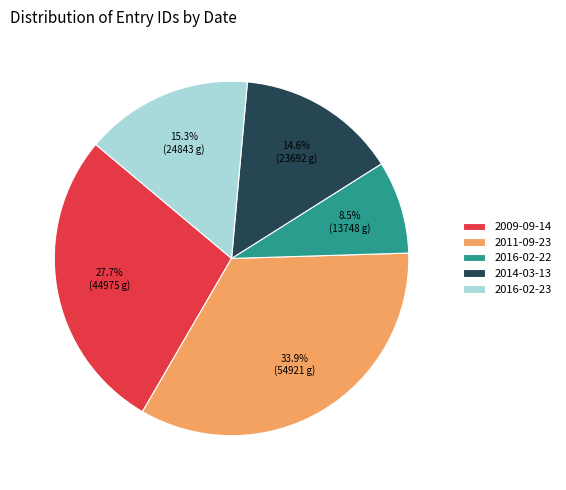

Is there any slice that represents more than half of the pie?

No